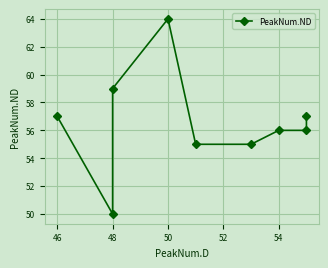

What is the average value?

57